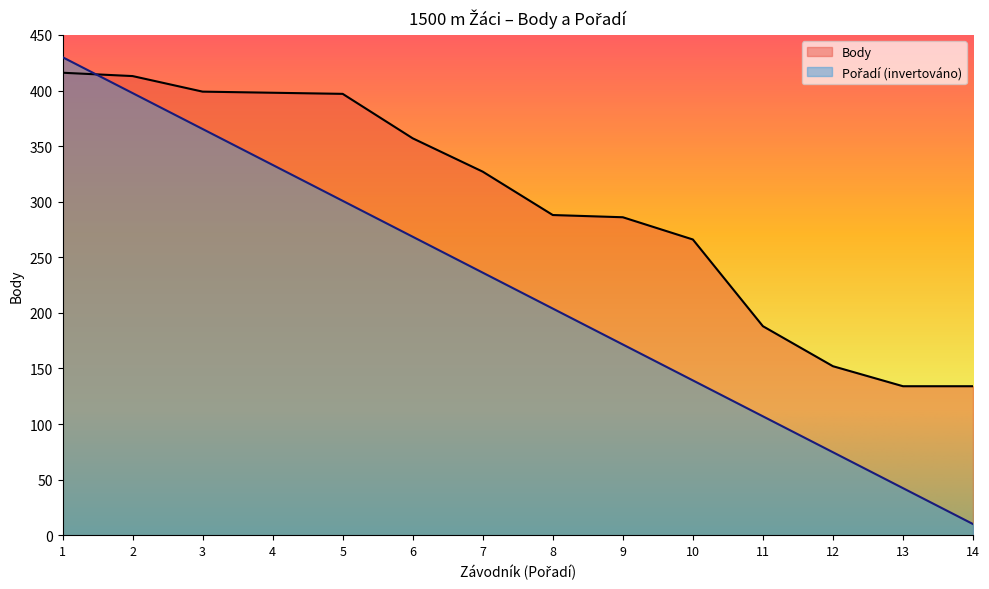

What is the spread (max minus min) of values at 7?

90.8